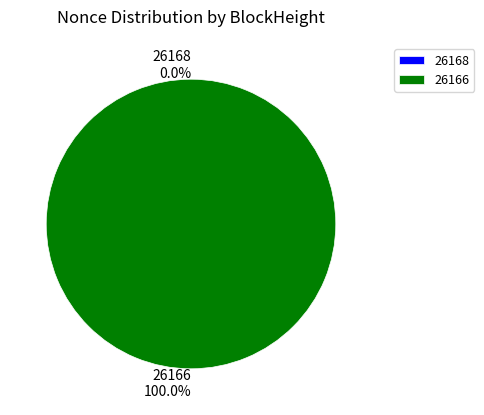

How many slices are in this pie chart?

2